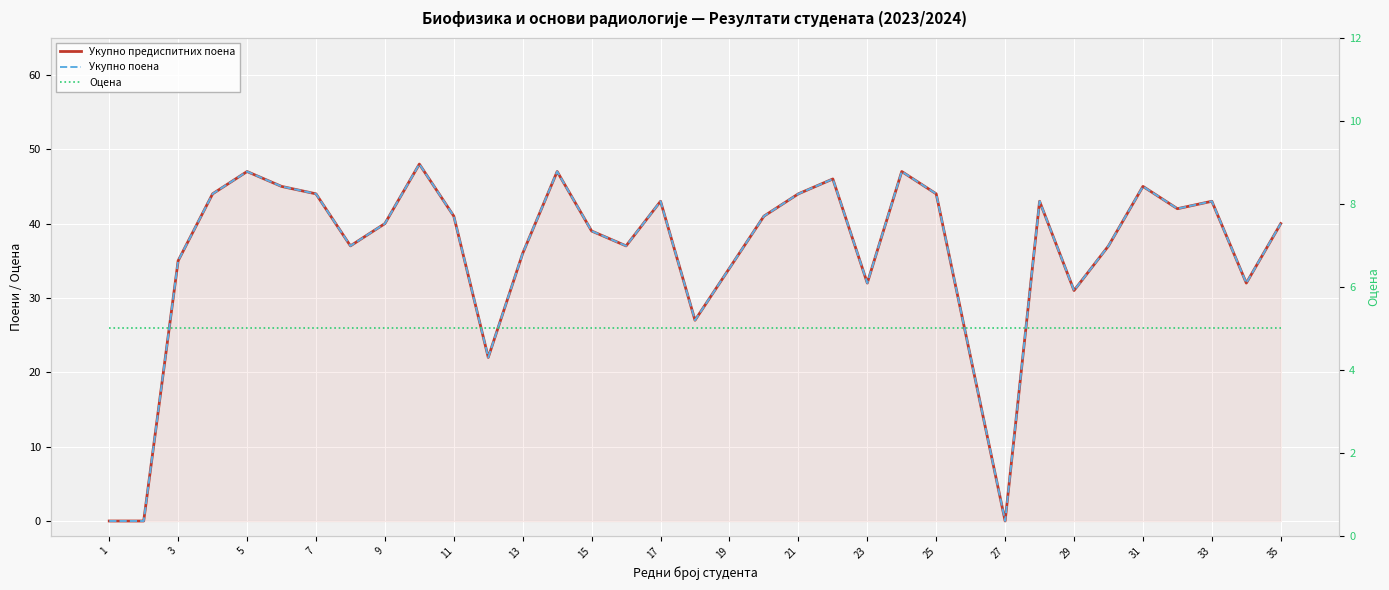

Which label corresponds to the smallest value in the chart?

1